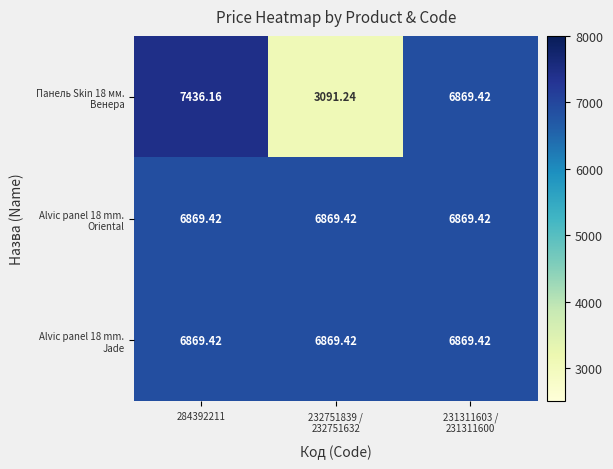

Which series has the widest spread of values?

Панель Skin 18 мм. Венера